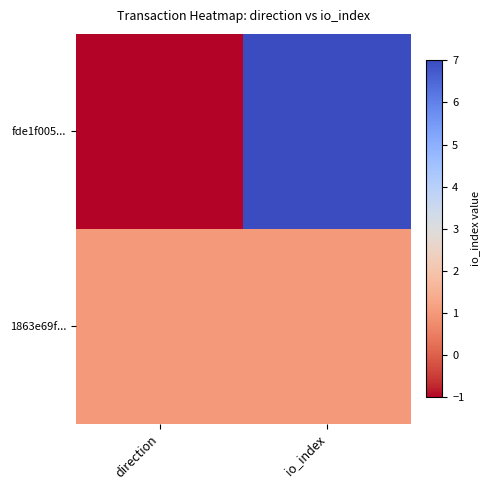

Which series has the largest range (max minus min)?

fde1f005...